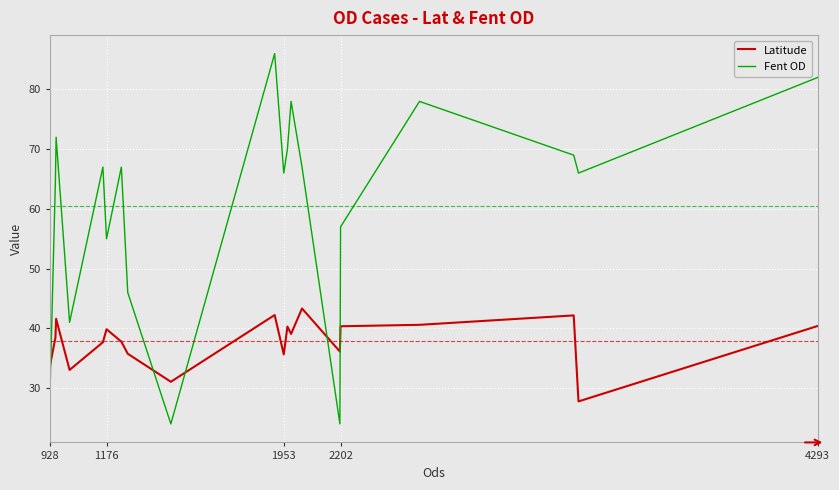

What is the average value of the Fent OD series?

60.5